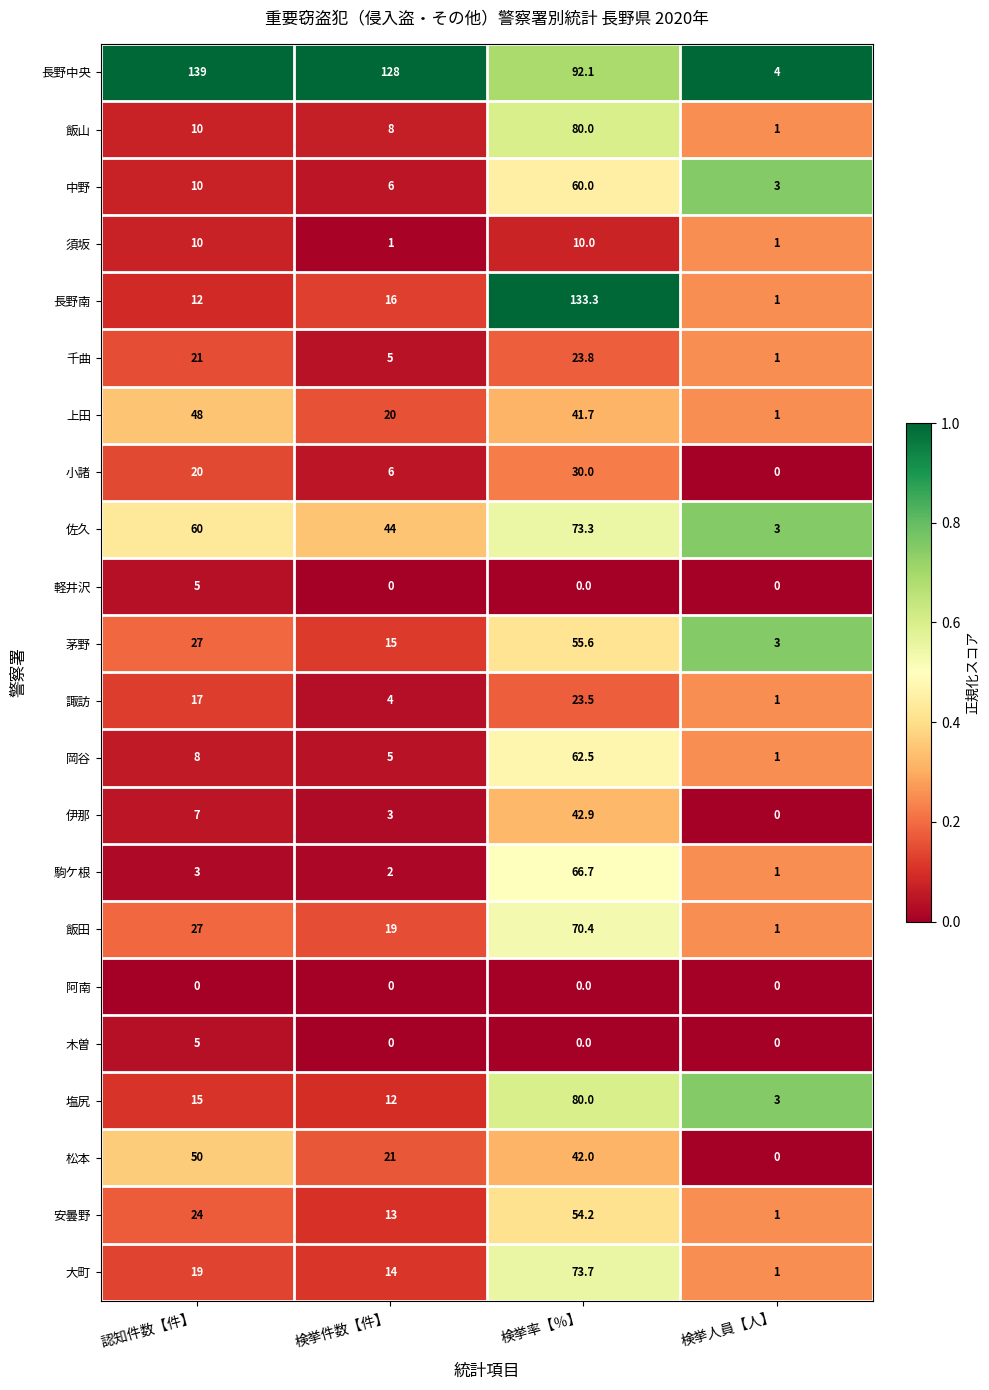

At which label is 松本 closest to 25?

検挙件数【件】